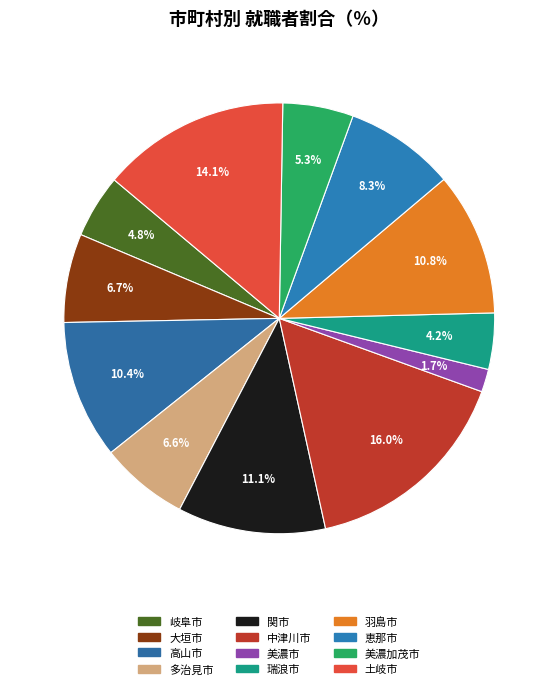

Count the number of slices in the pie.

12